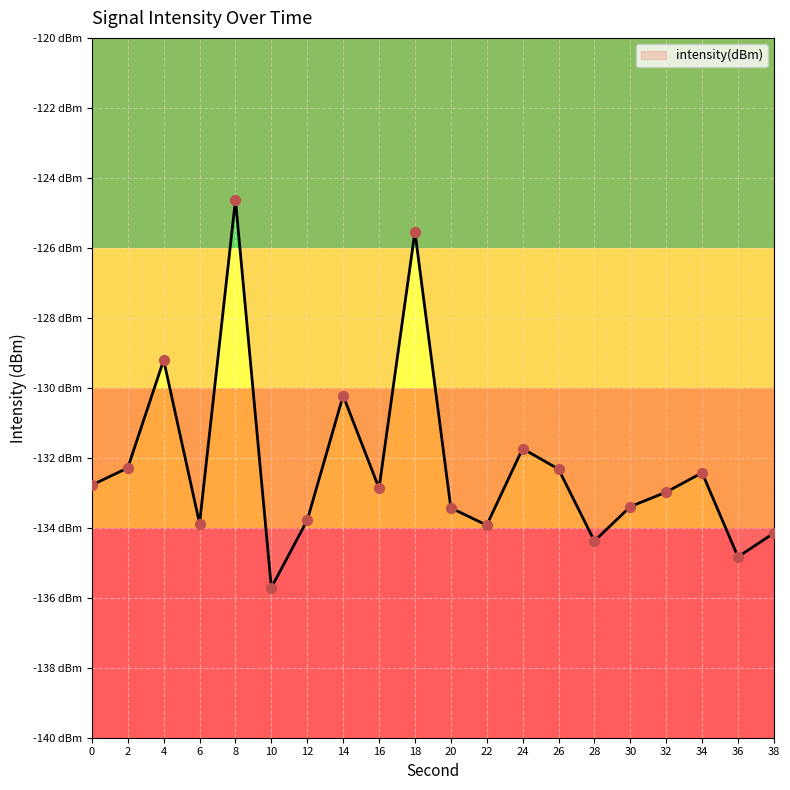

Which has a higher value, 26 or 16?

26